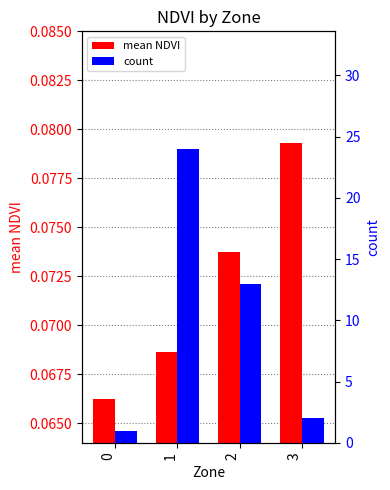

Which series changed the most between 0 and 1?

count